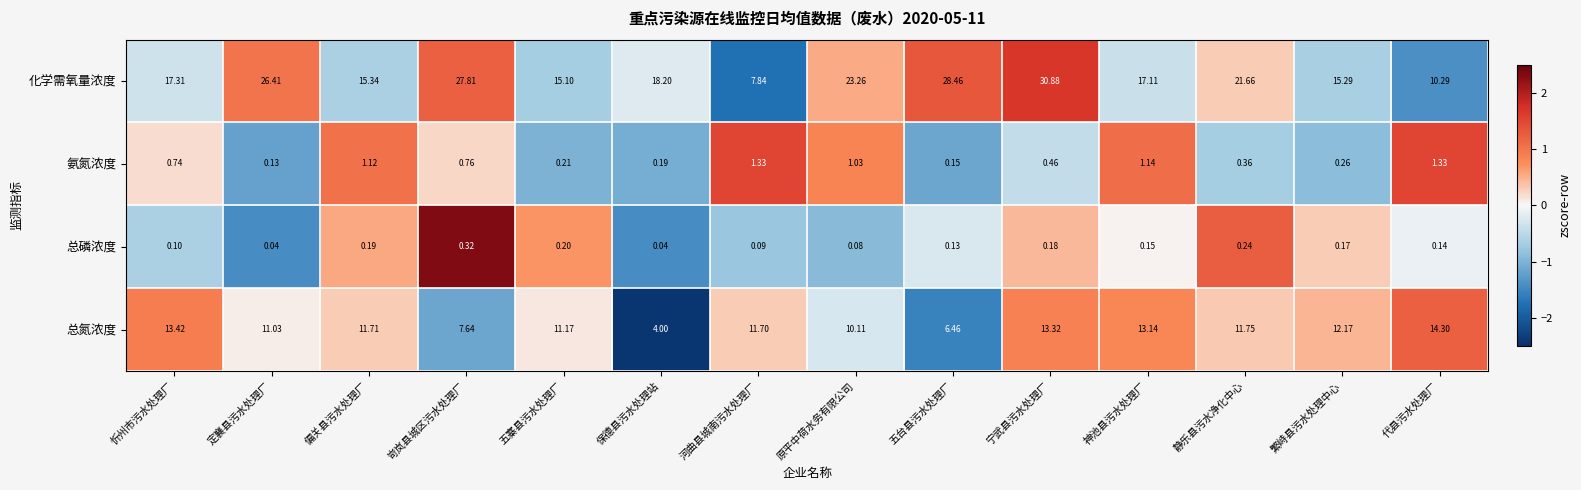

Rank the series at 保德县污水处理站 from highest to lowest value.

化学需氧量浓度, 总氮浓度, 氨氮浓度, 总磷浓度